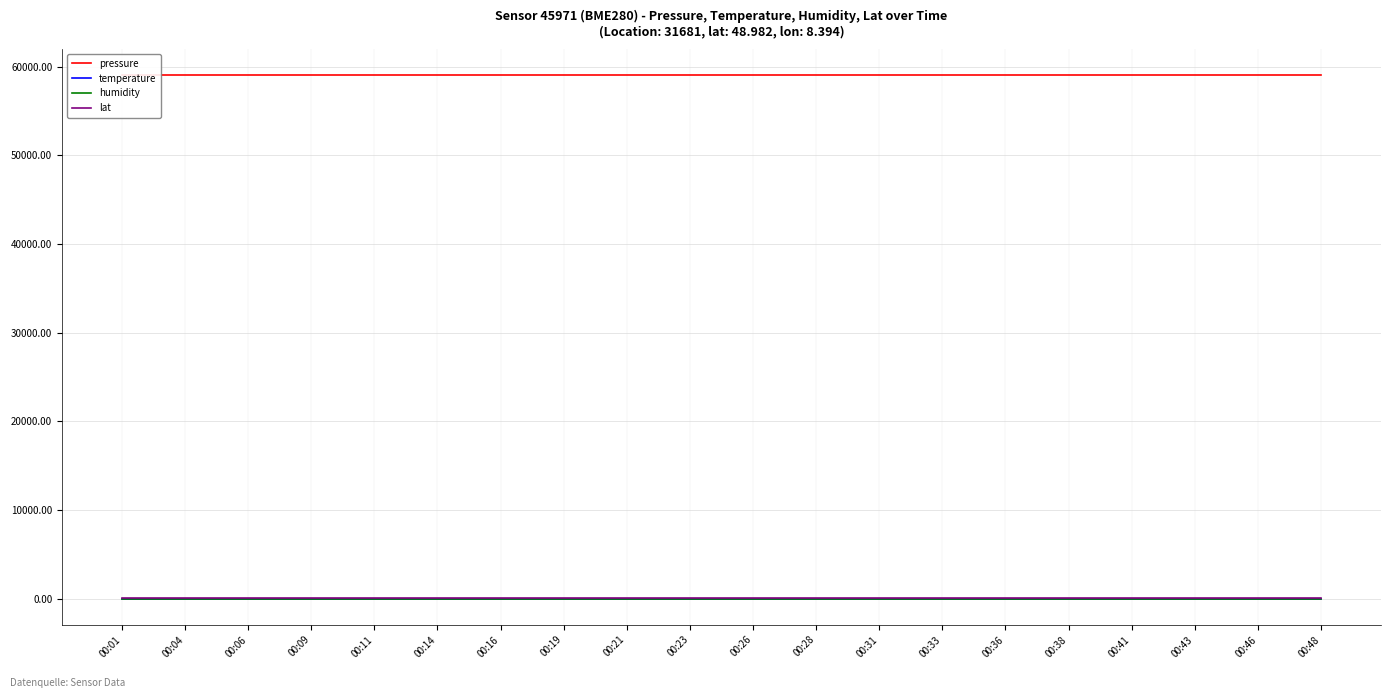

Which series has the largest total across all categories?

pressure